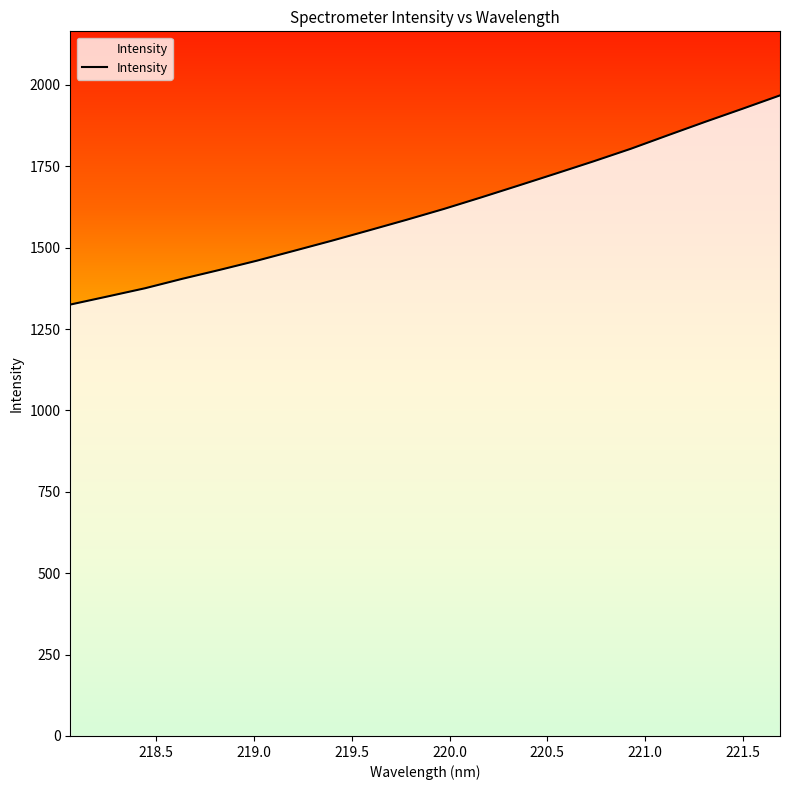

What is the greatest value displayed?

1967.8